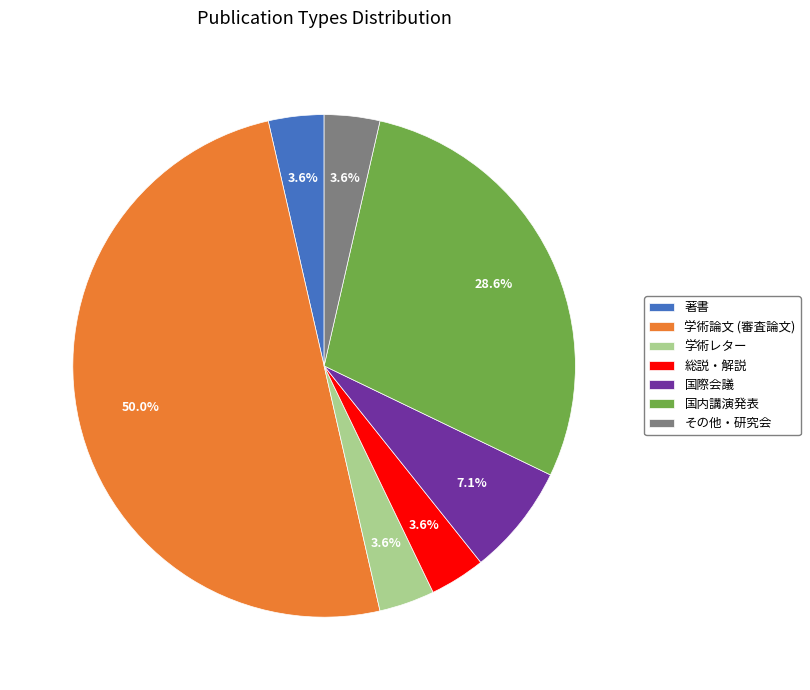

Which slice is the largest?

学術論文 (審査論文)